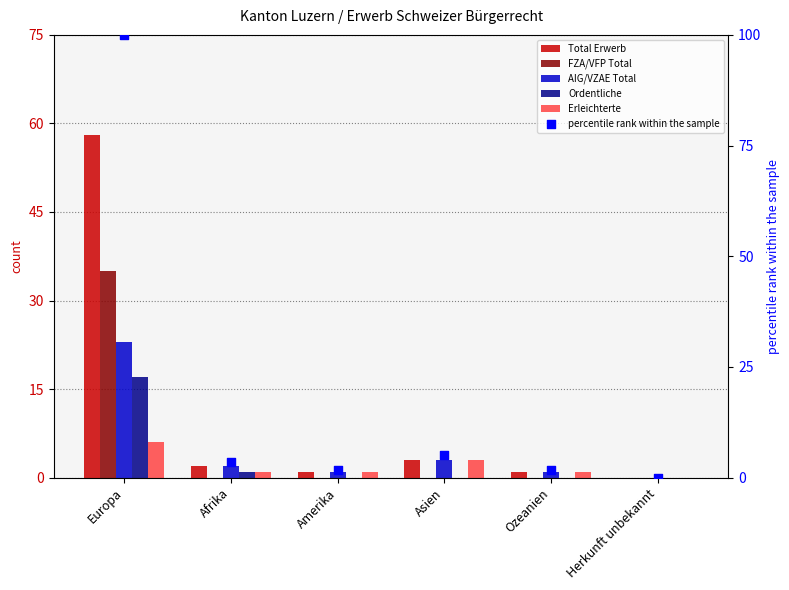

Which series has the largest Y range (max minus min)?

percentile rank within the sample